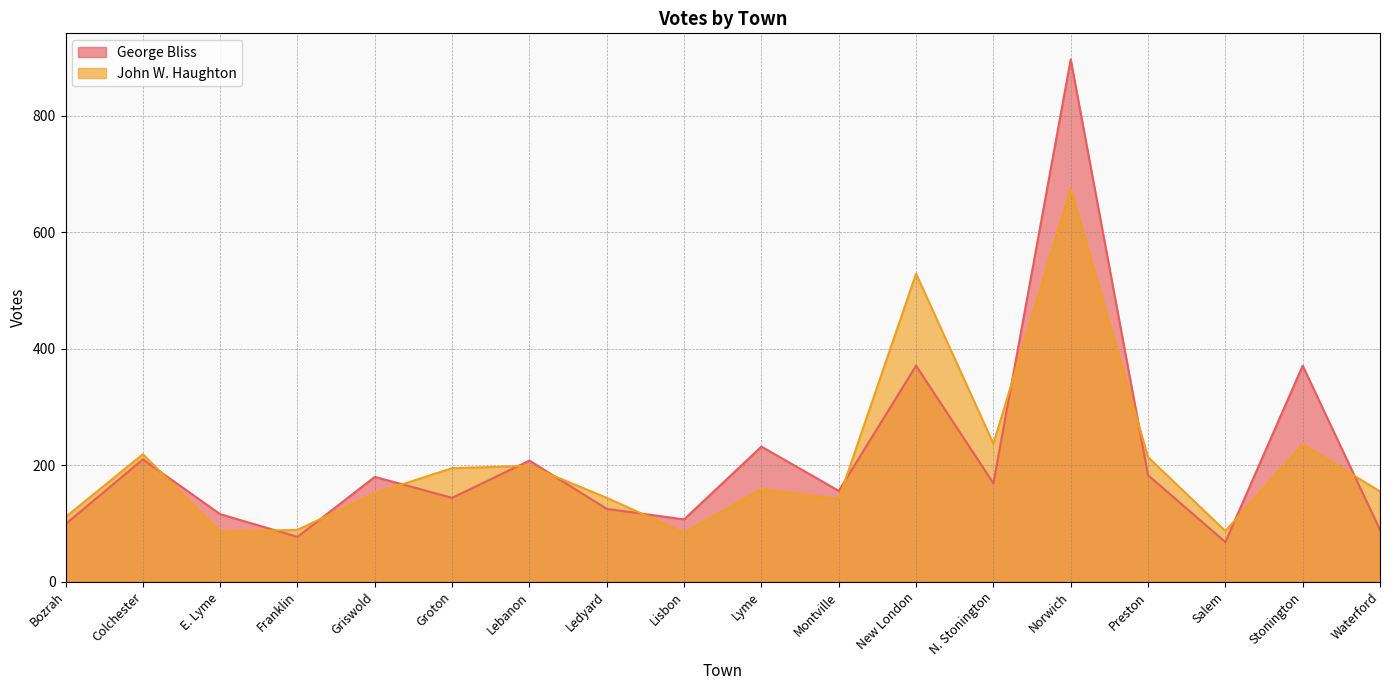

What is the label of the 12th point from the right?

Lebanon